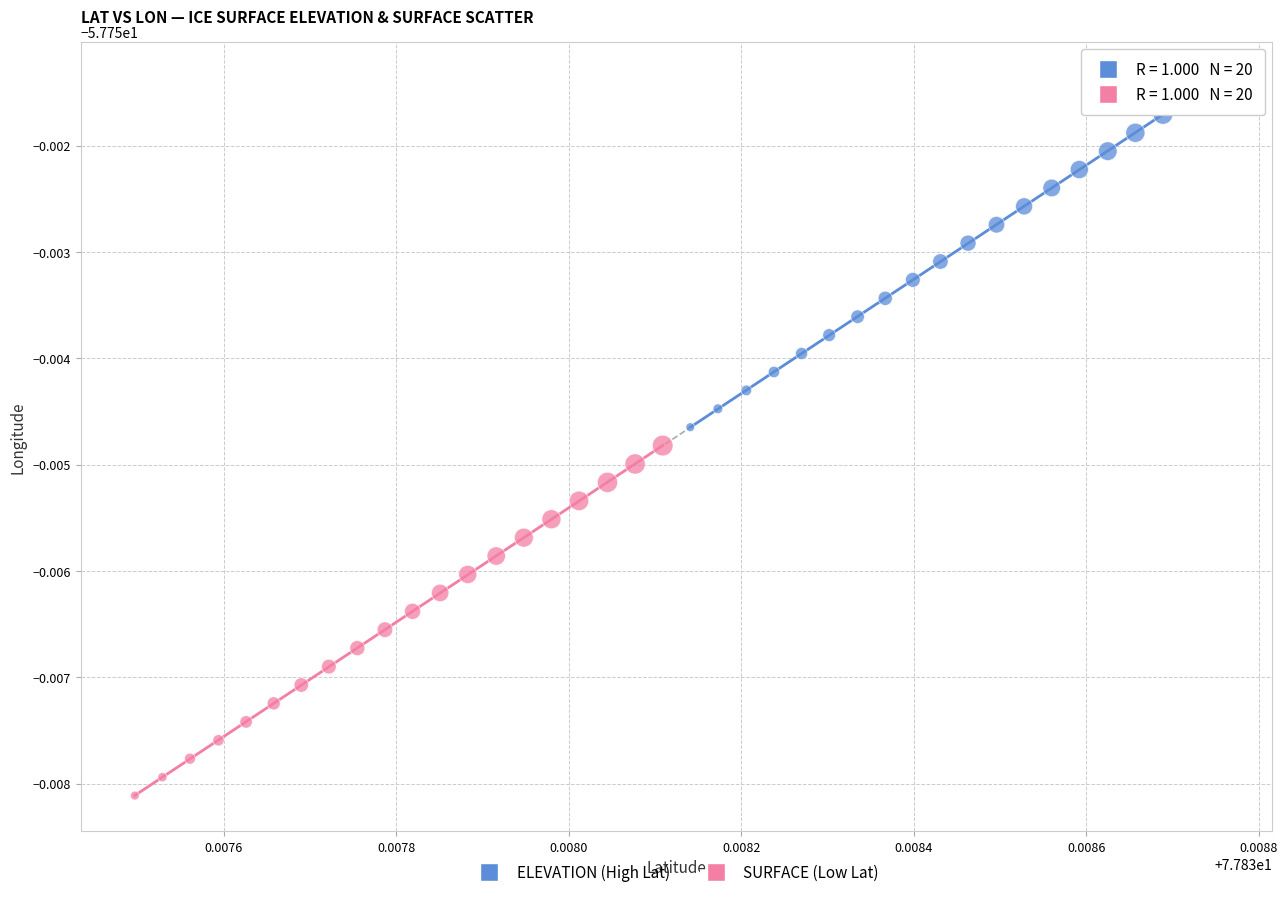

Which series contains the lowest Y value?

SURFACE (Low Lat)